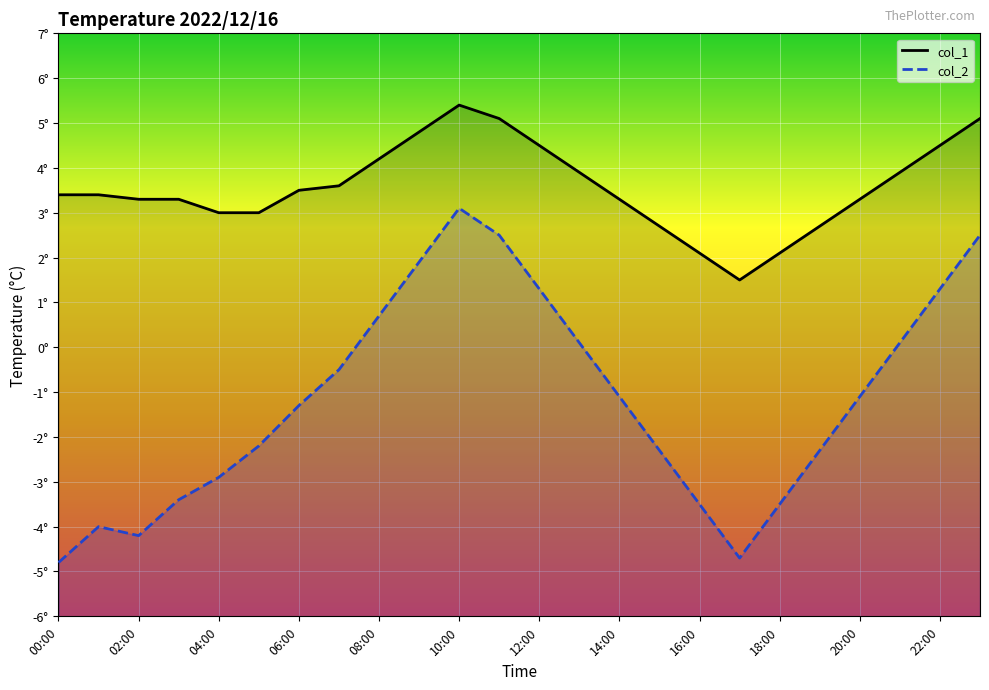

What is the highest value of the col_1 series?

5.4